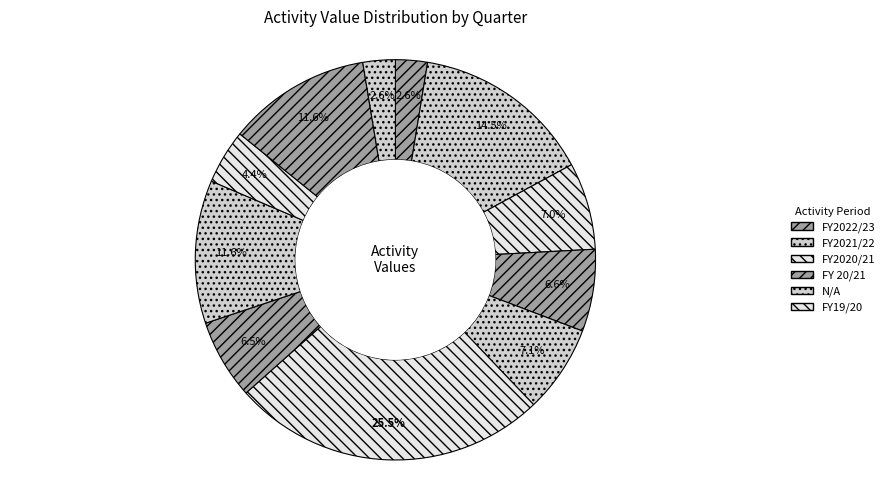

Rank the categories by value from highest to lowest.

Q4 FY2020/21, Q4 FY2021/22, Q4 FY19/20, N/A, Q1 FY2021/22, Q3 FY2021/22, Q2 FY2021/22, Q3 FY 20/21, Q1 FY 20/21, Q3 FY19/20, Q1 FY2022/23